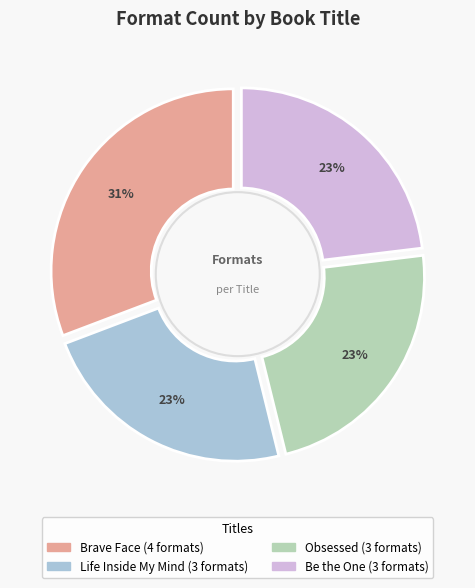

What is the smallest slice in the pie chart?

Life Inside My Mind